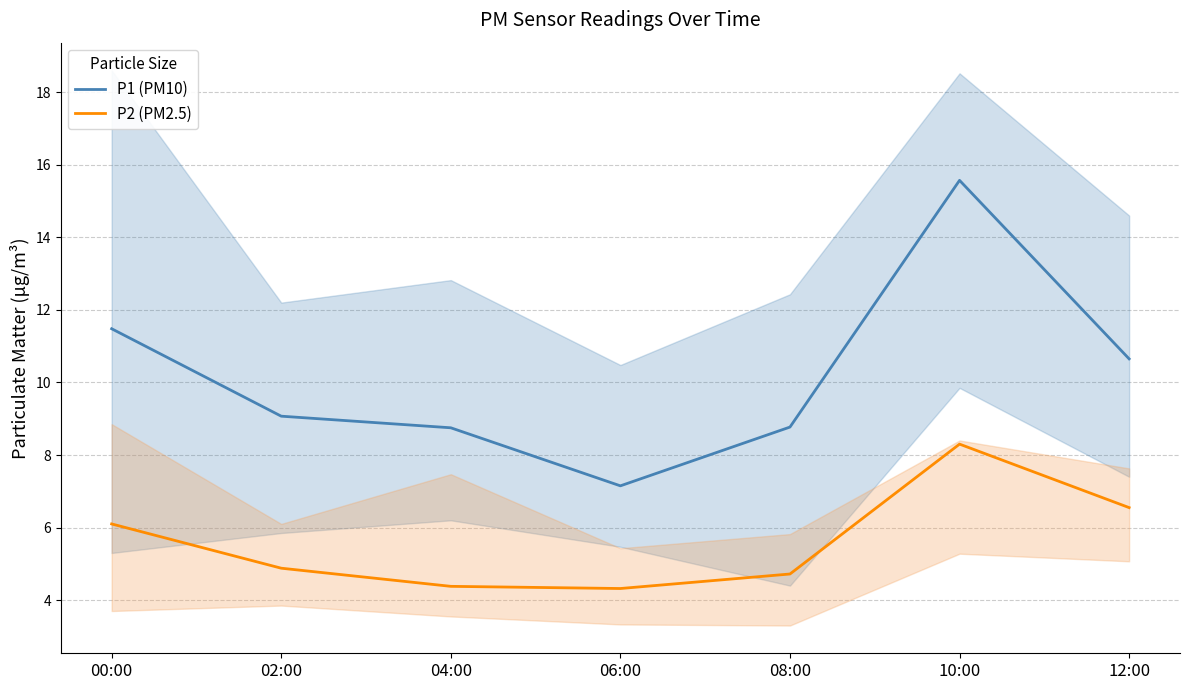

True or false: P2 (PM2.5) has a value of 2.6 at 00:00.

False